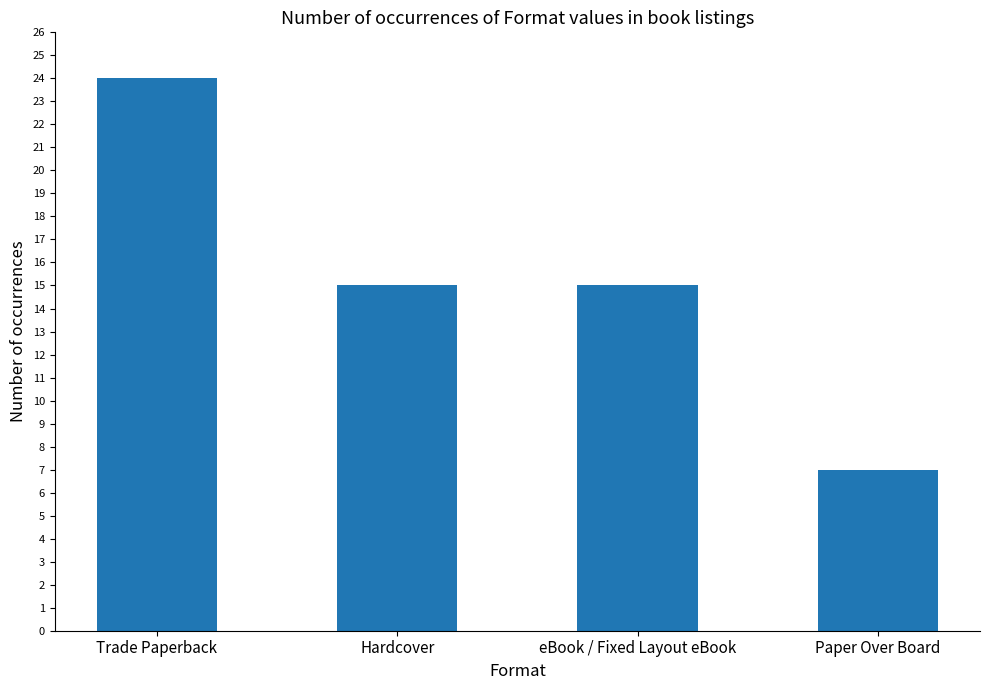

What is the label of the 2nd bar from the right?

eBook / Fixed Layout eBook